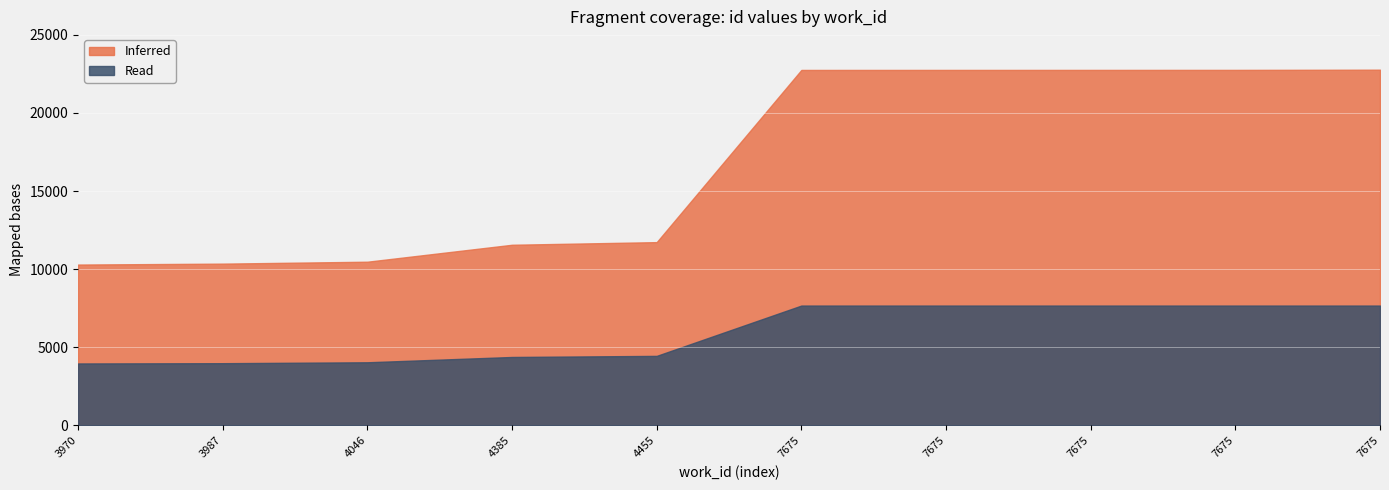

At which label does Inferred reach its minimum?

3970